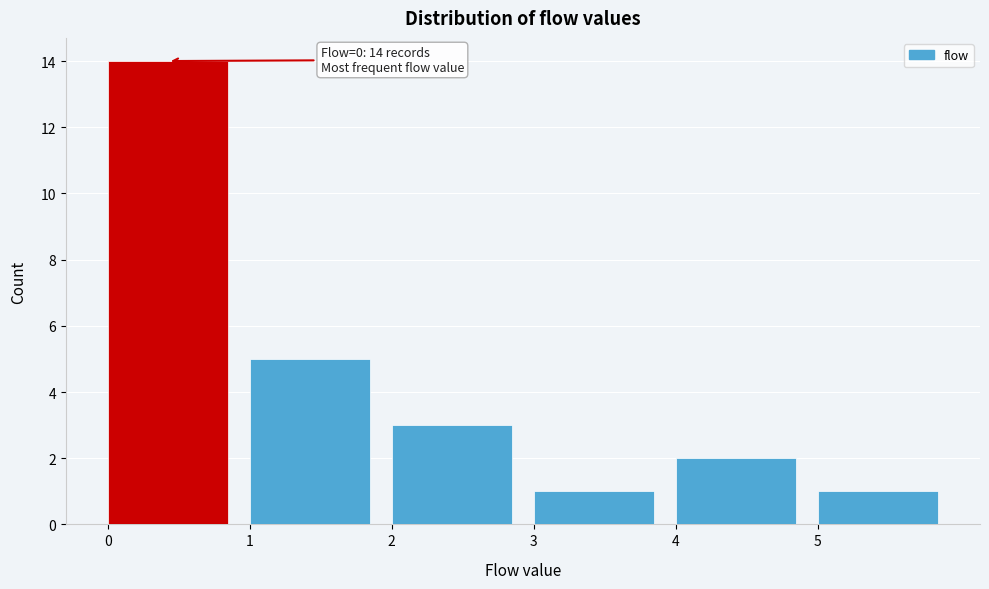

Over which range of the x-axis is the bar tallest?

0 to 1